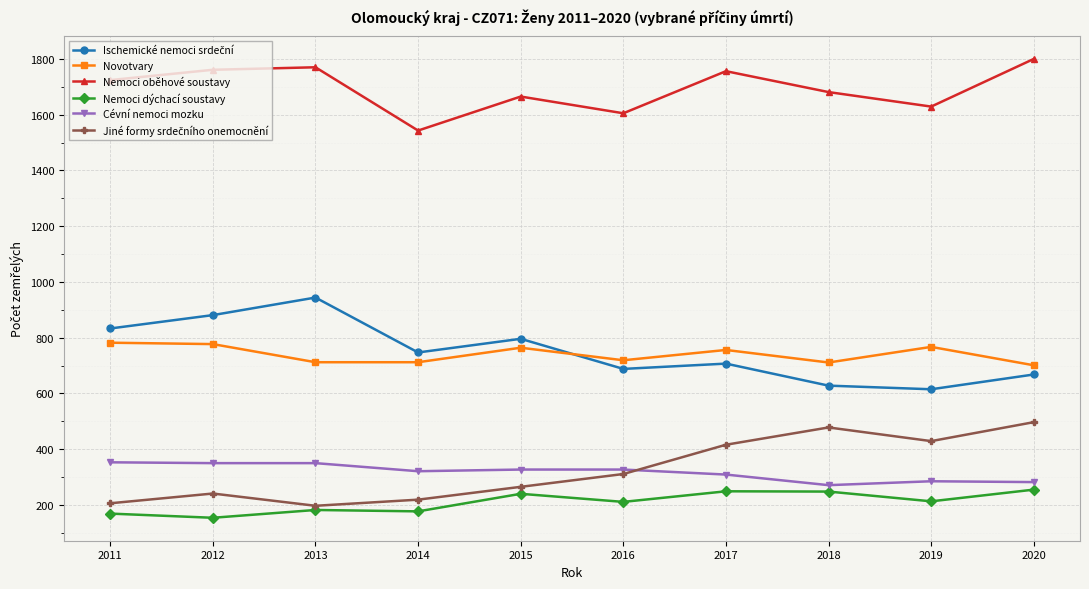

Does the chart have visible grid lines?

Yes